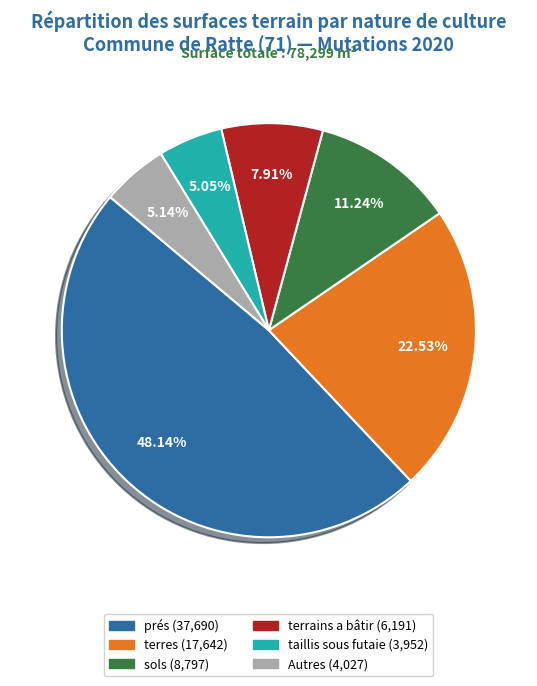

Is there a majority slice in this chart?

No